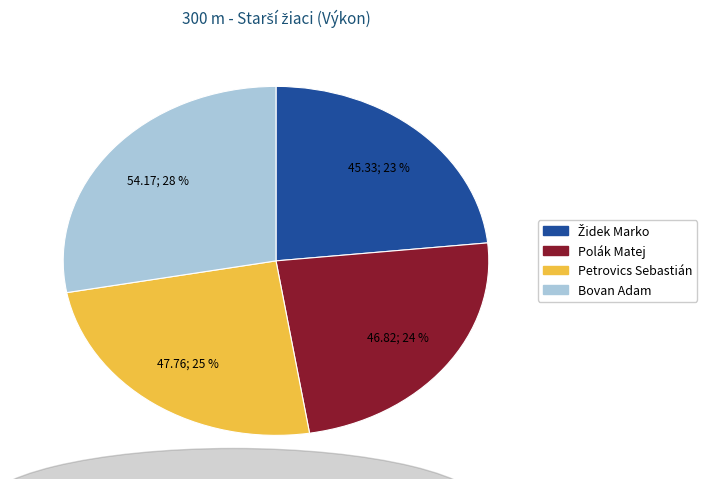

To the nearest percent, what is the difference between the largest and smallest slice percentages?

5%